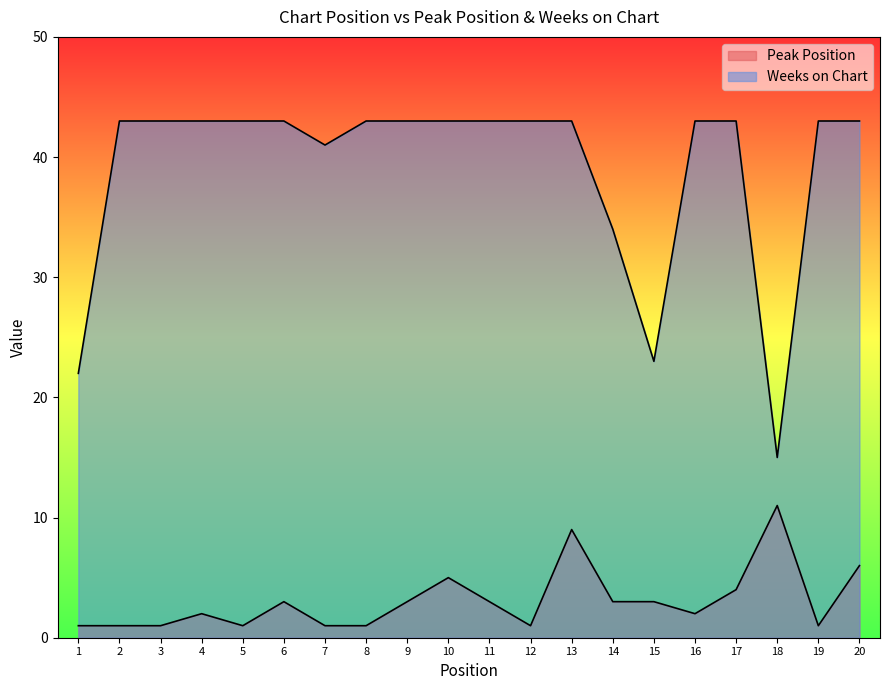

True or false: Weeks on Chart has a value of 43 at 17.

True